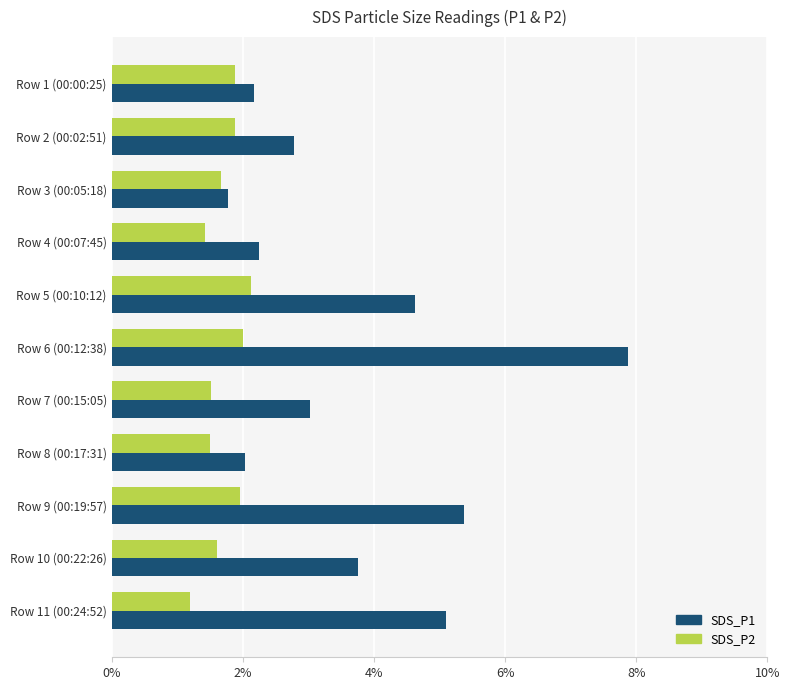

Count the number of data series in this chart.

2